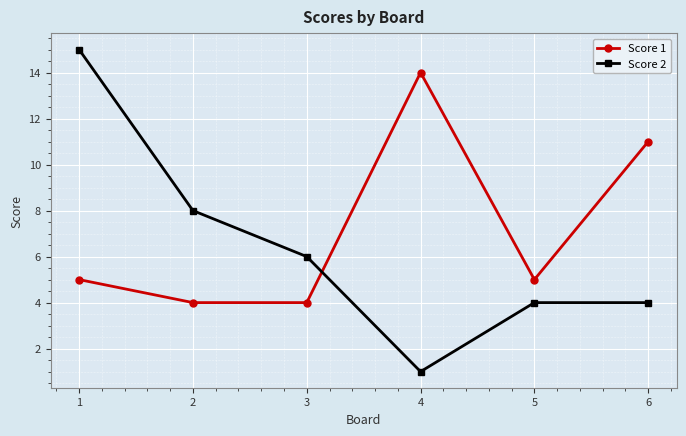

At which label does Score 2 first exceed 6?

1